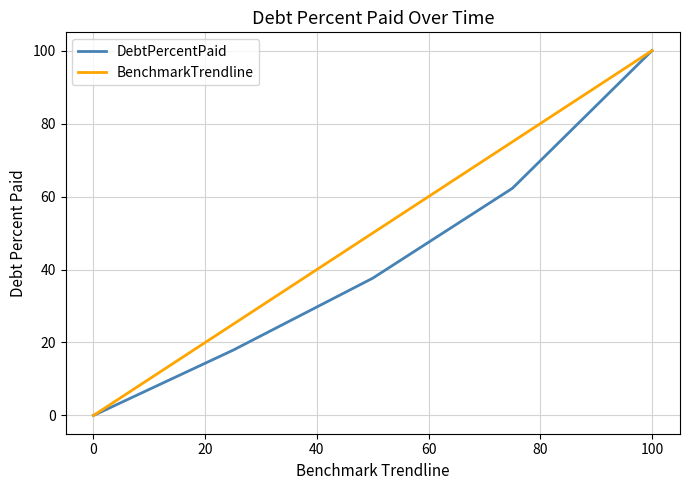

What is the maximum value shown in the chart?

100.0